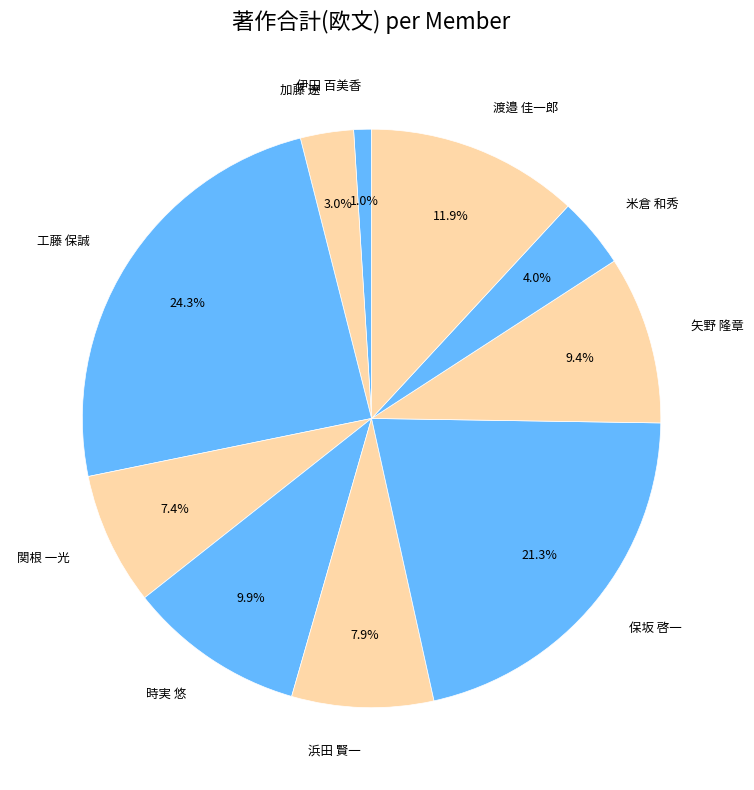

To the nearest percent, what is the difference between the 工藤 保誠 and 米倉 和秀 slice percentages?

20%